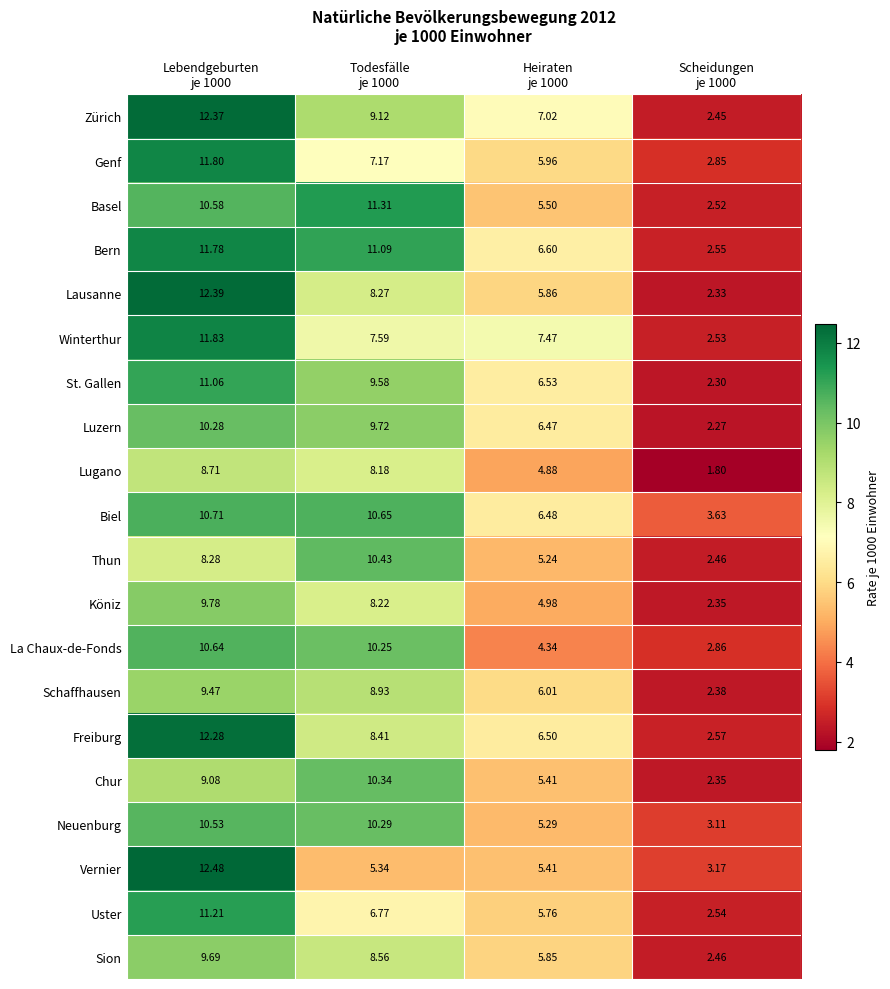

List the series in order of their peak value, lowest first.

Lugano, Schaffhausen, Sion, Köniz, Luzern, Chur, Thun, Neuenburg, La Chaux-de-Fonds, Biel, St. Gallen, Uster, Basel, Bern, Genf, Winterthur, Freiburg, Zürich, Lausanne, Vernier